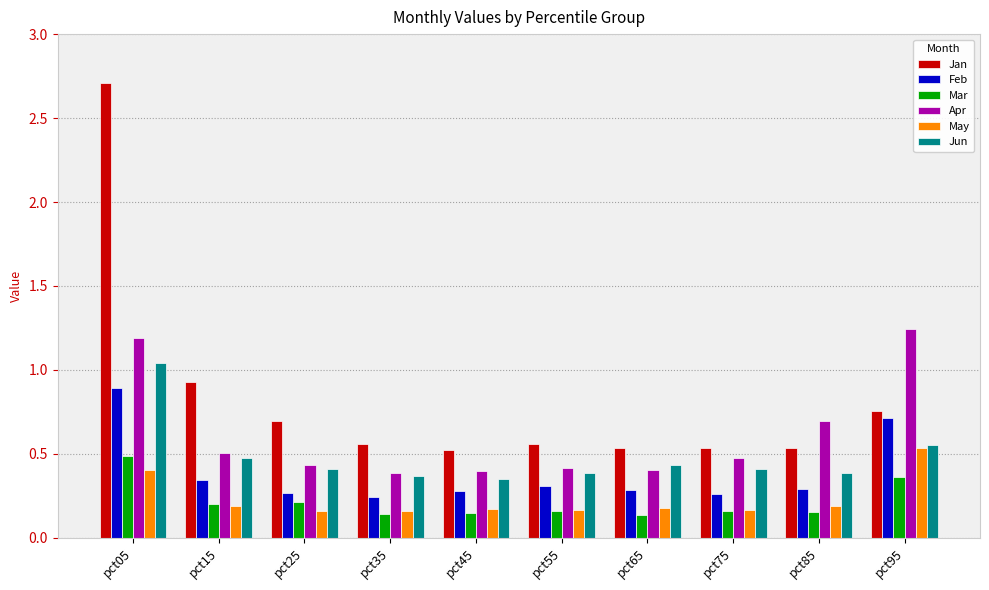

Rank the series by their maximum value, from lowest to highest.

Mar, May, Feb, Jun, Apr, Jan